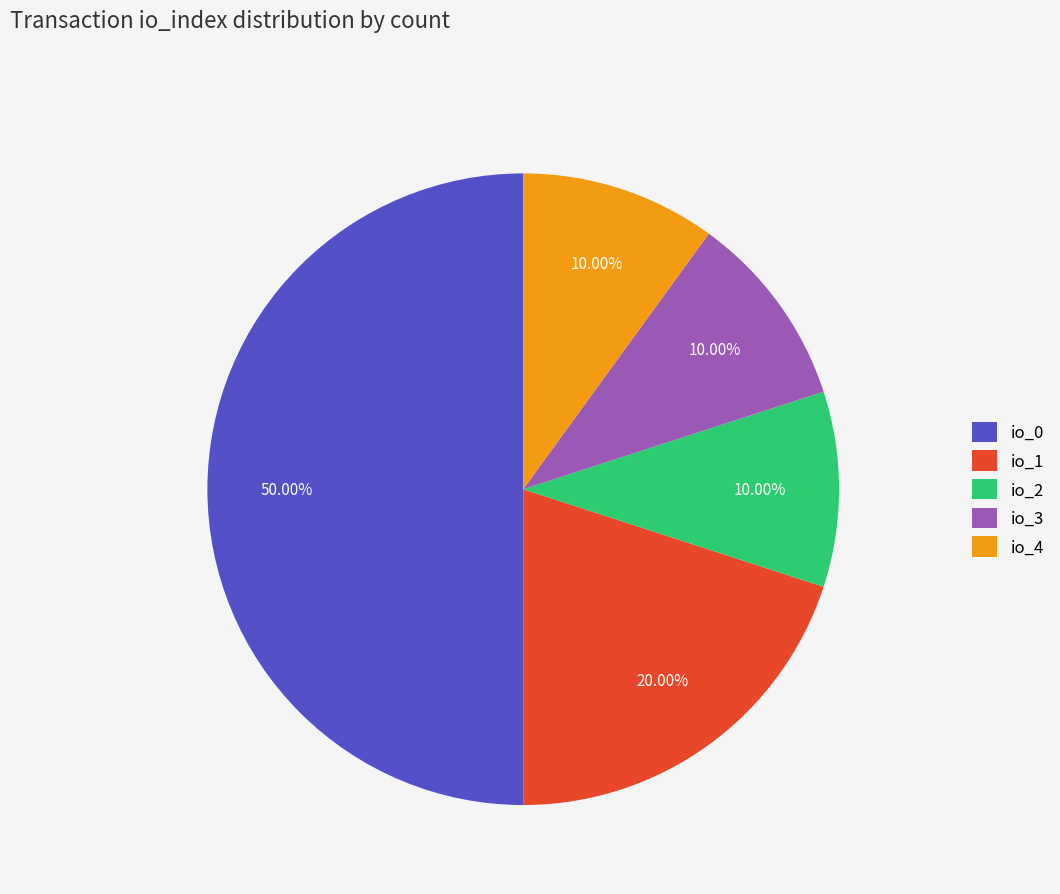

Is io_3 the majority of the pie?

No